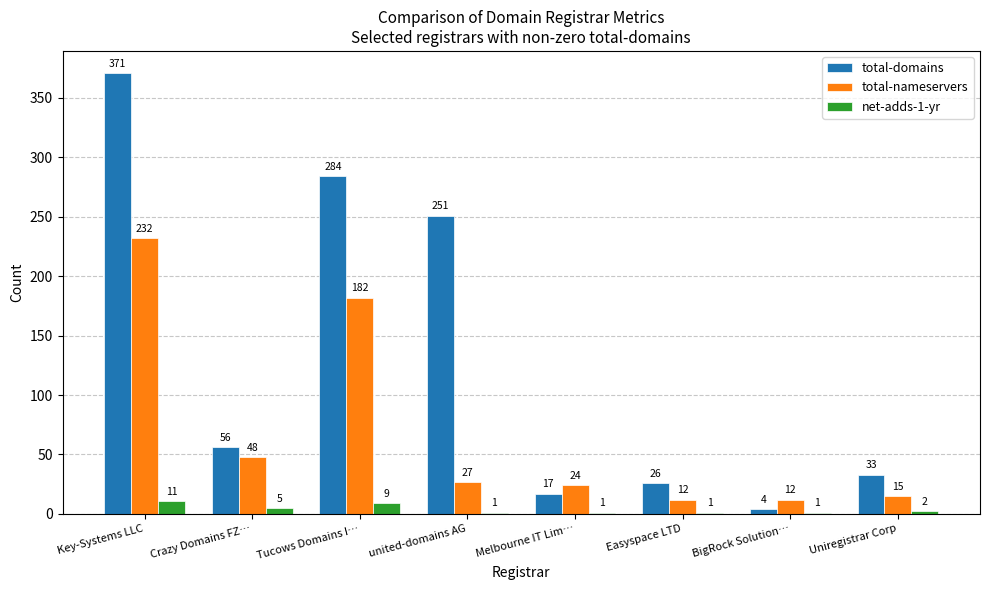

What is the sum of the net-adds-1-yr values at Uniregistrar Corp and united-domains AG?

3